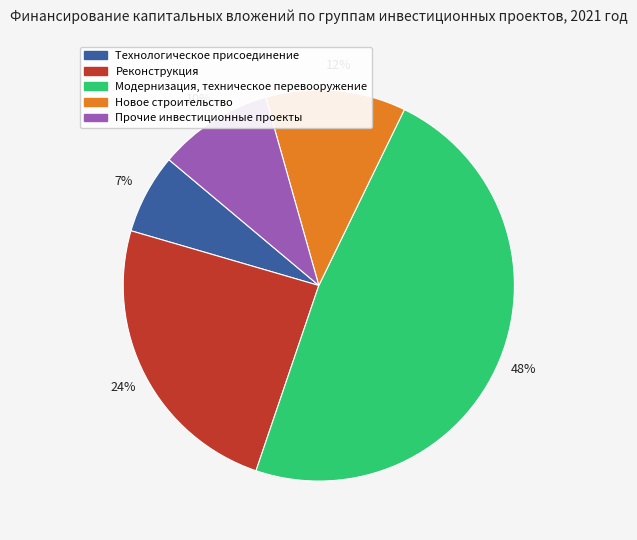

Does Реконструкция represent more than half of the total?

No